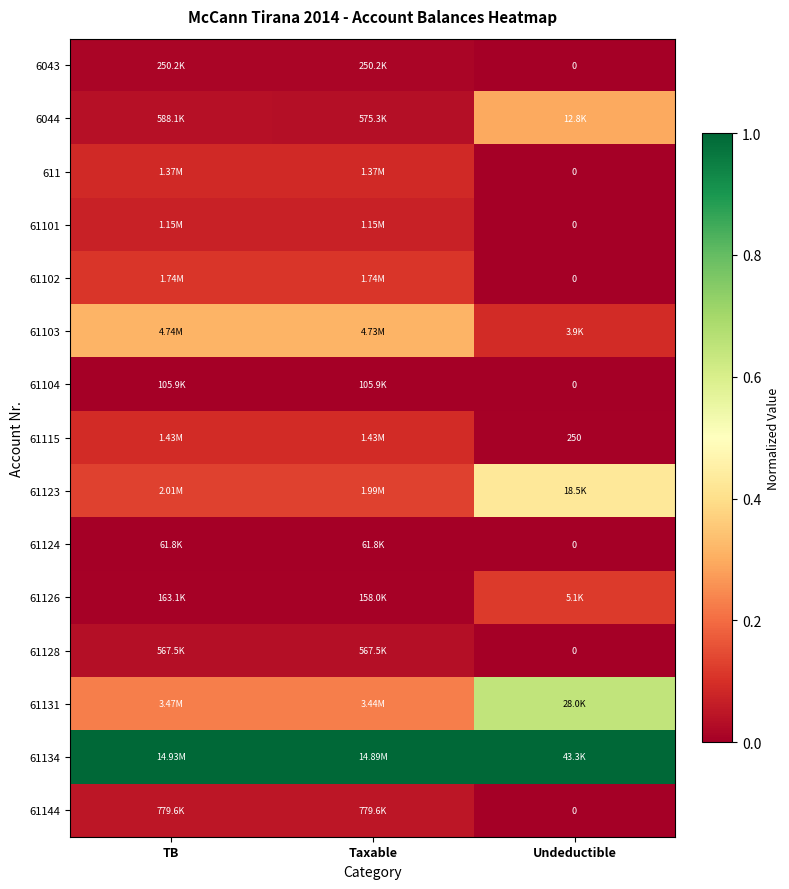

The value of 6044 at Undeductible is 0.5. True or false?

False